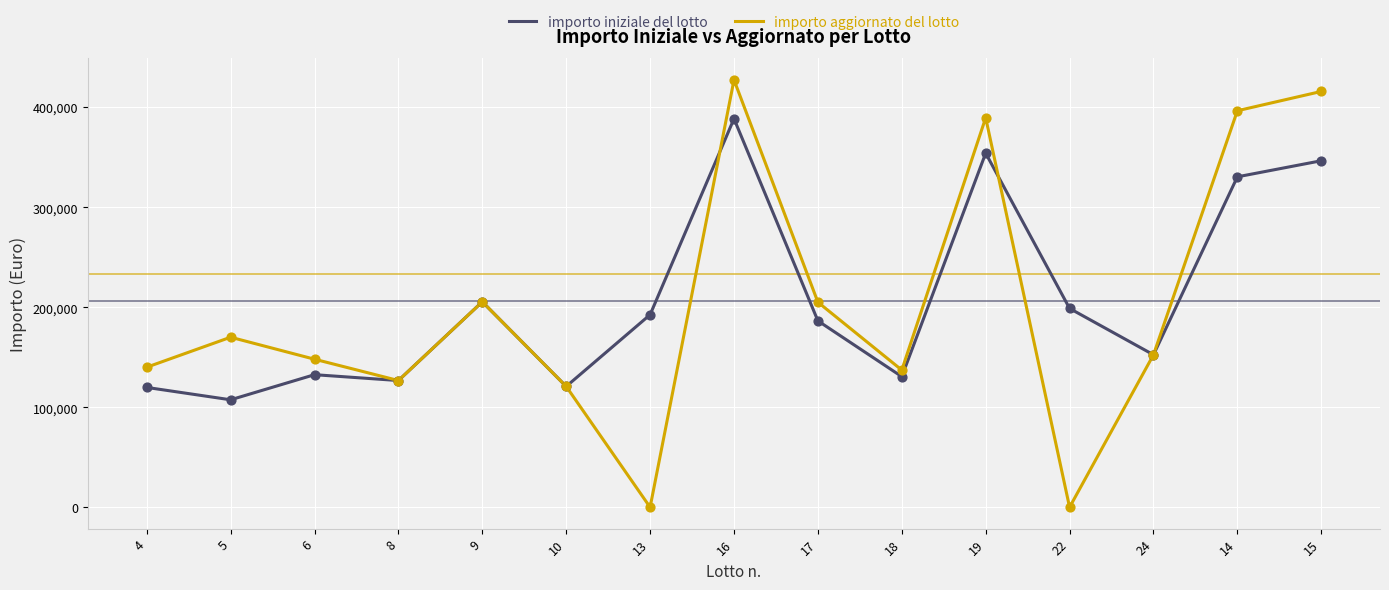

What is the total value across all series at 17?

391384.6